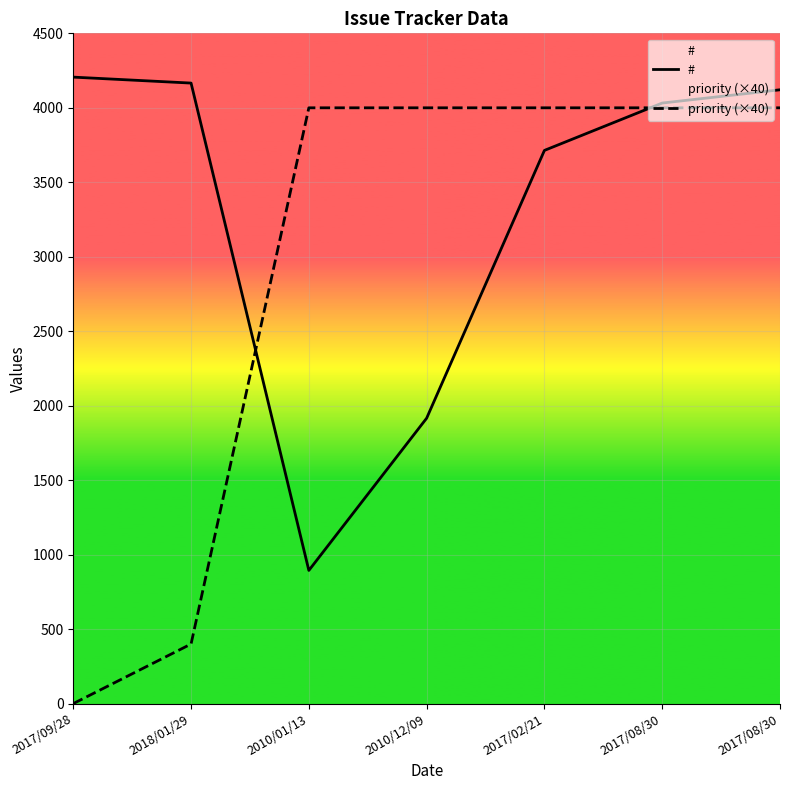

Is it true that priority (×40) equals 1058 at 2010/01/13?

False